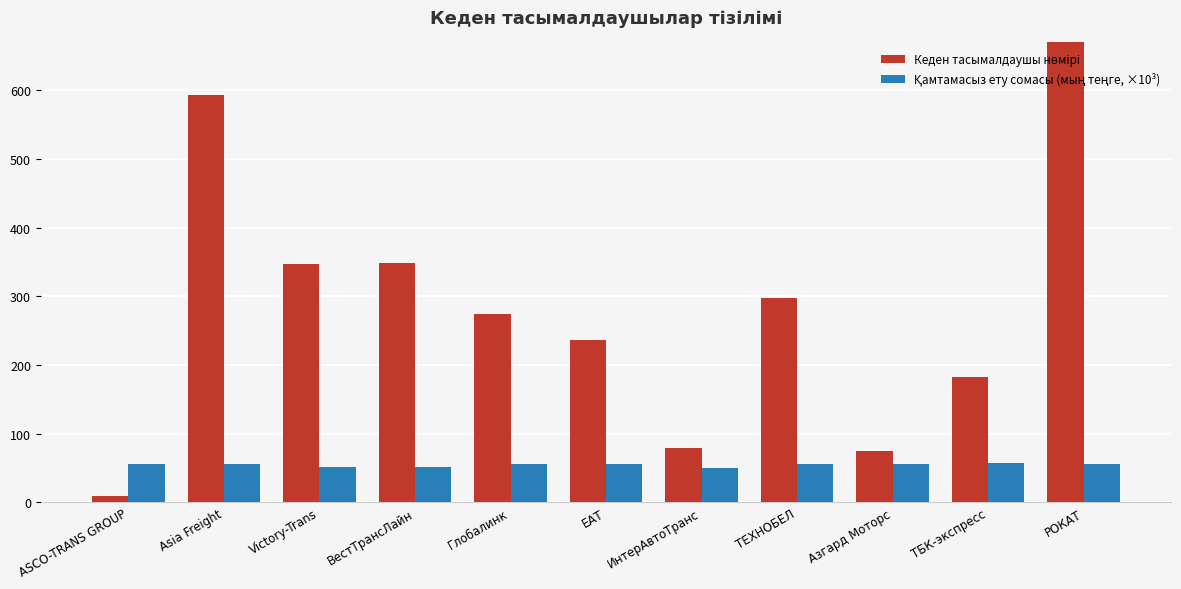

What is the minimum value shown in the chart?

9.0